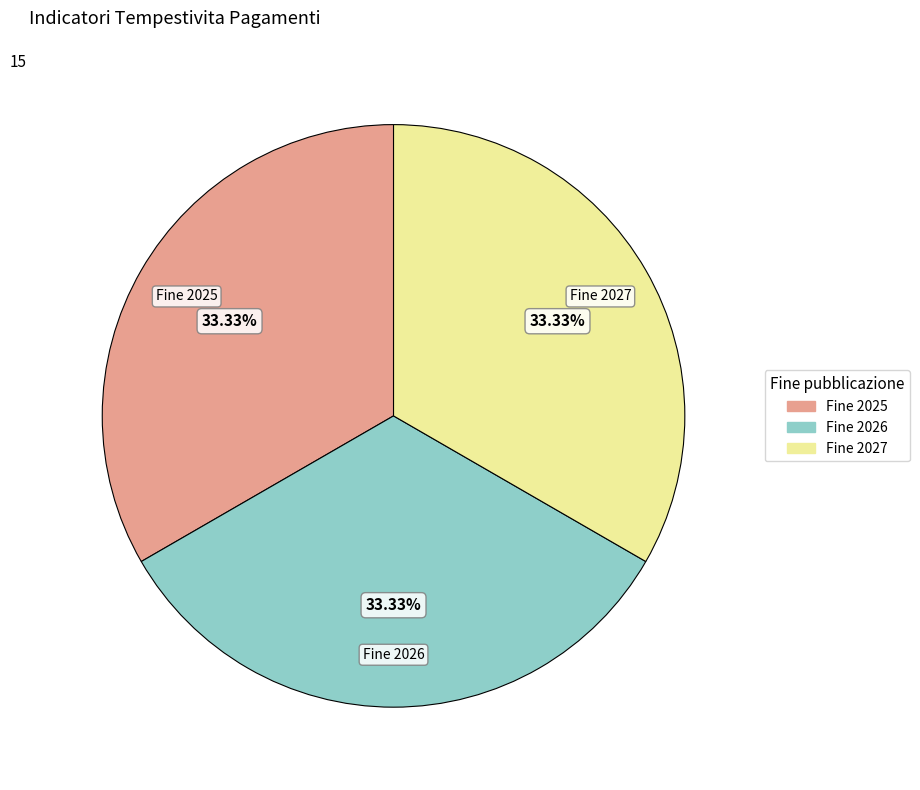

To the nearest percent, what is the average slice percentage?

33%